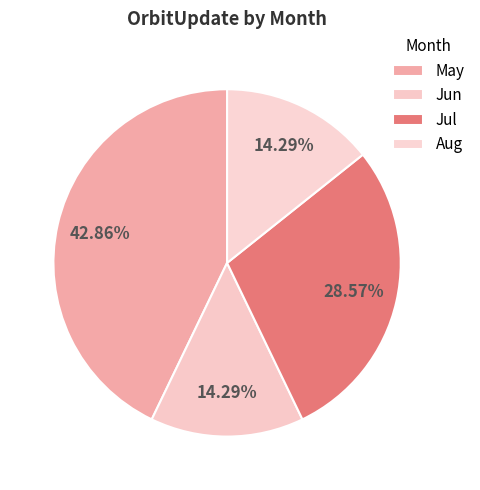

Is there a majority slice in this chart?

No